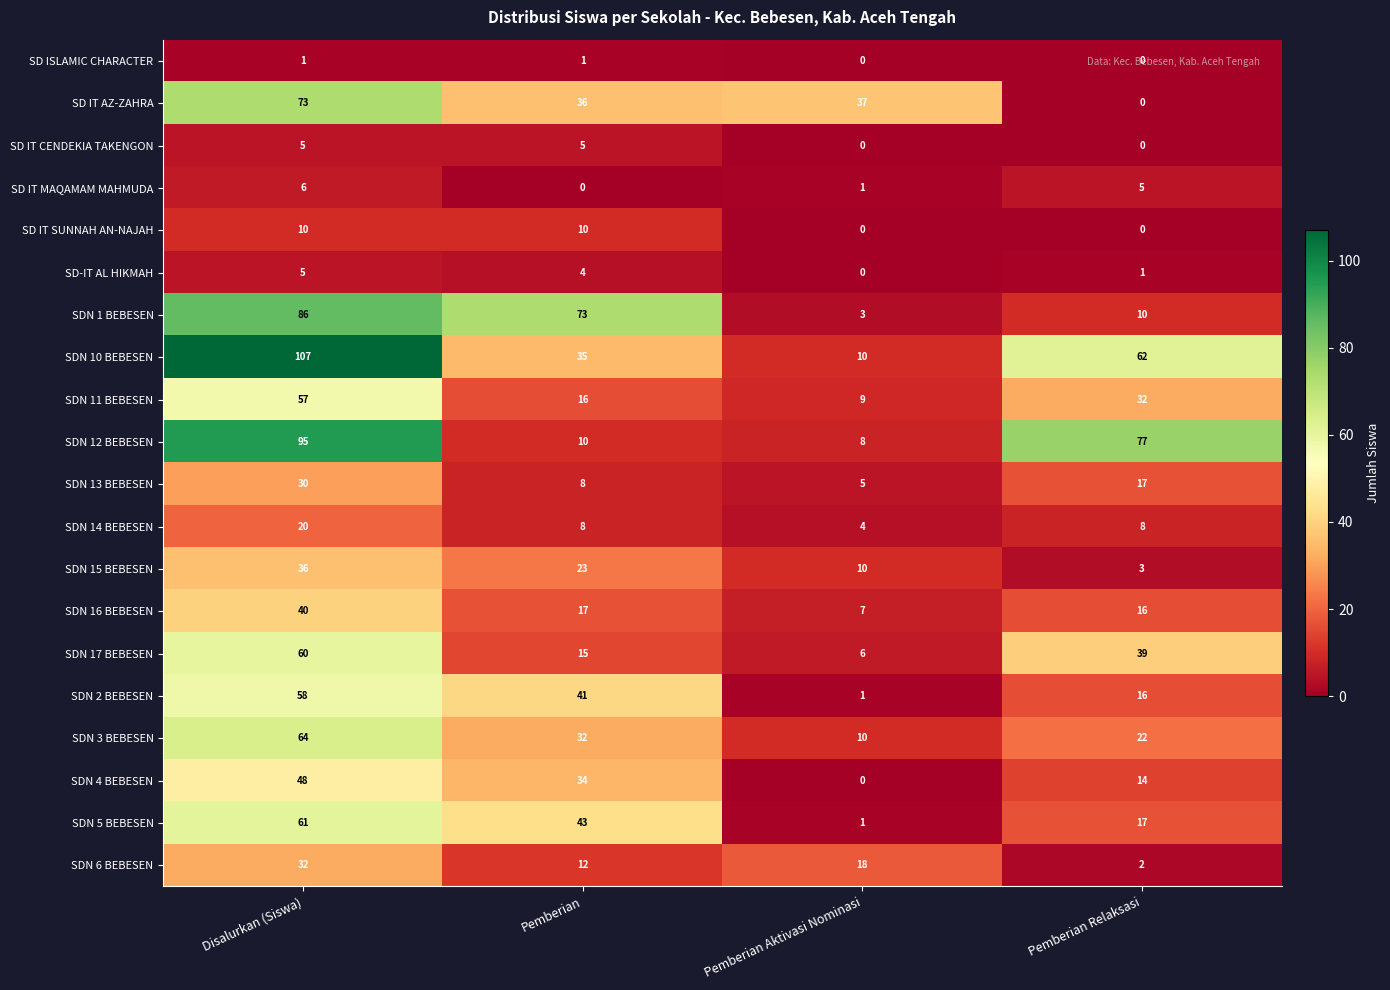

Count the SDN 5 BEBESEN values in the range 17 to 61.

3